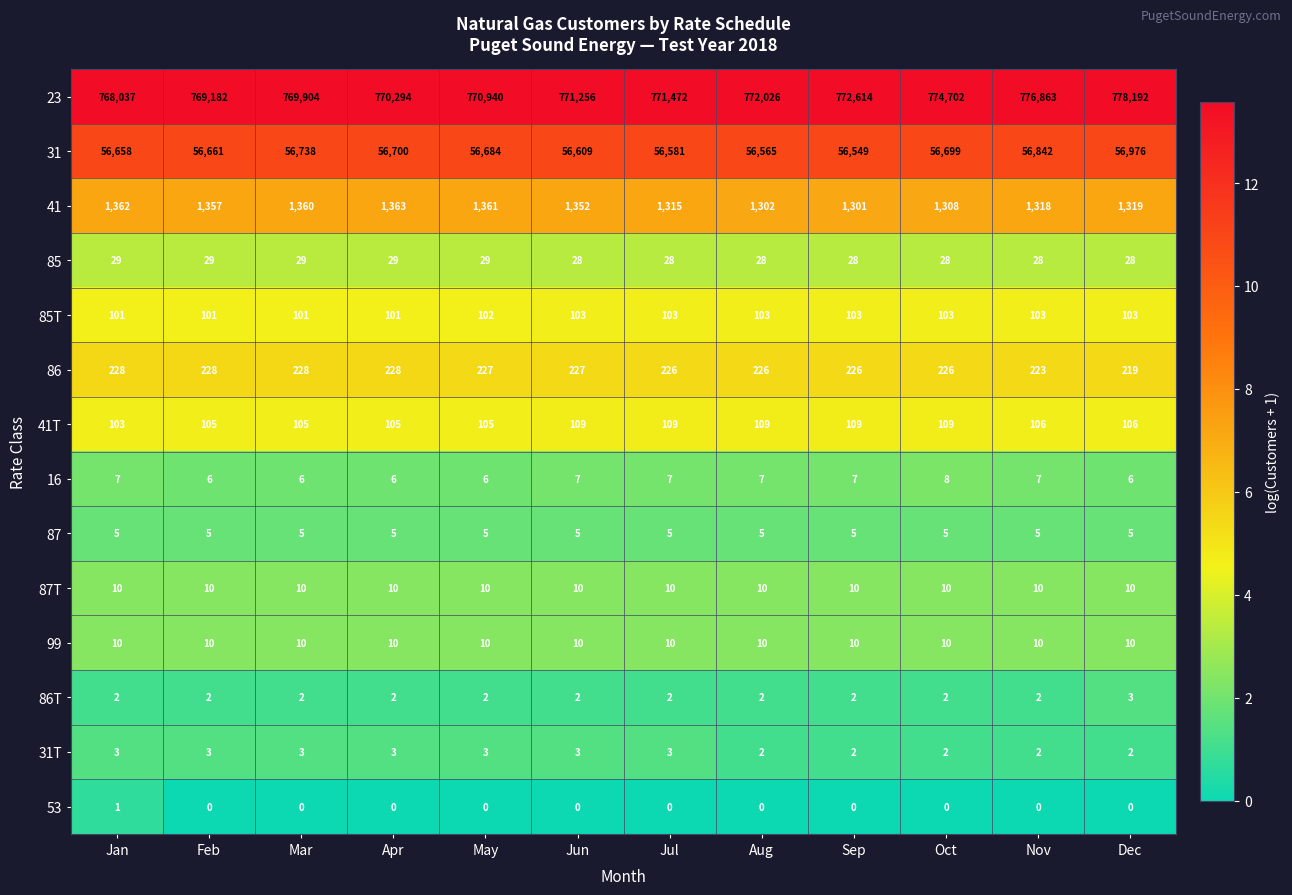

Which series changed the most between Aug and Sep?

23